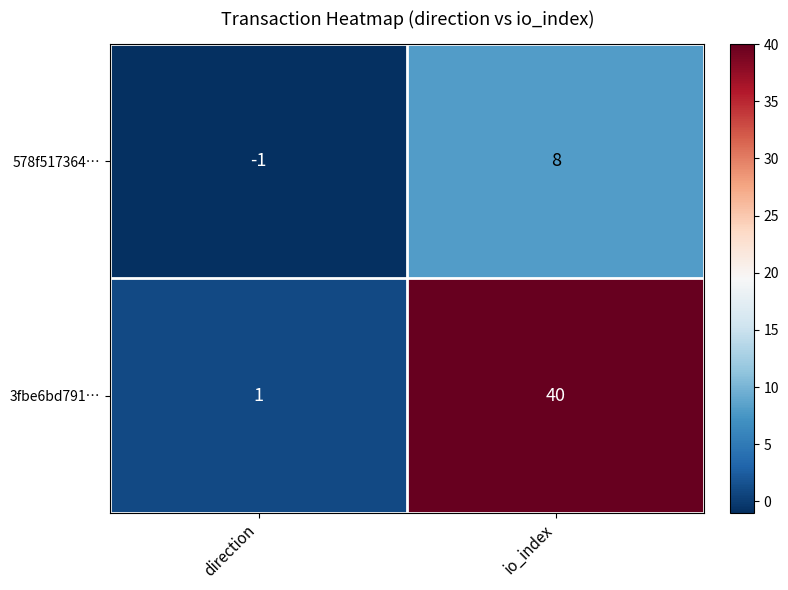

Is it true that 578f517364… equals 0 at direction?

False